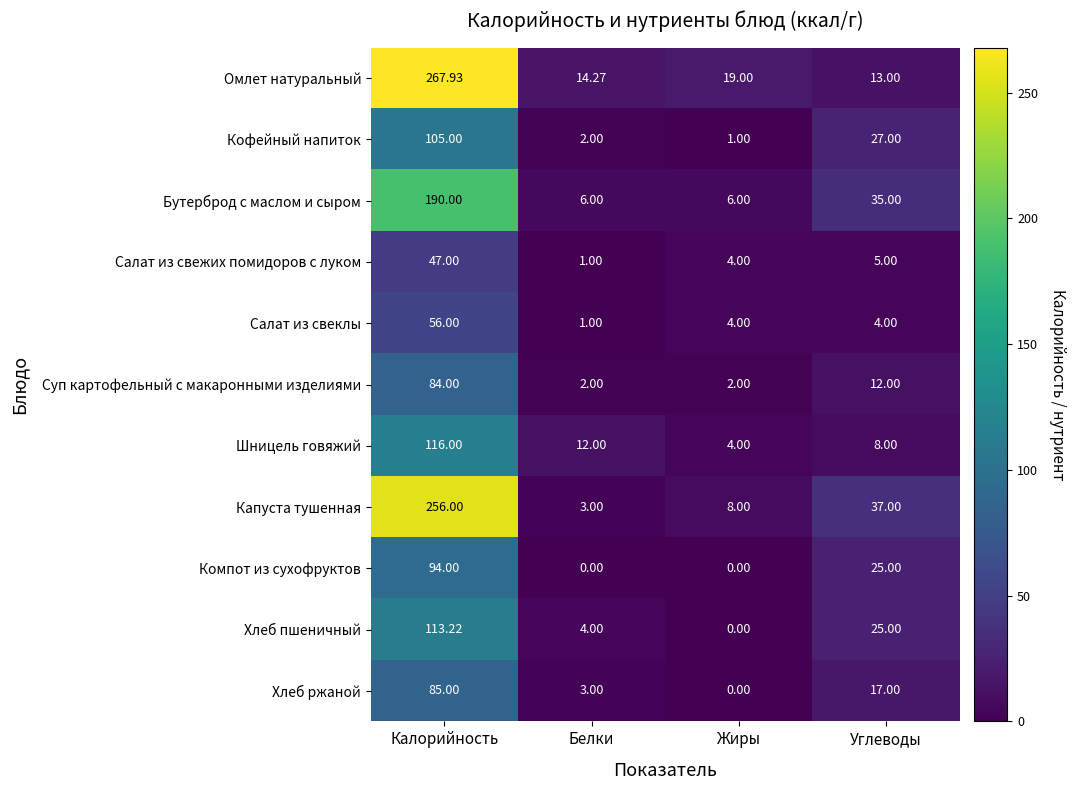

Which series has the widest spread of values?

Омлет натуральный